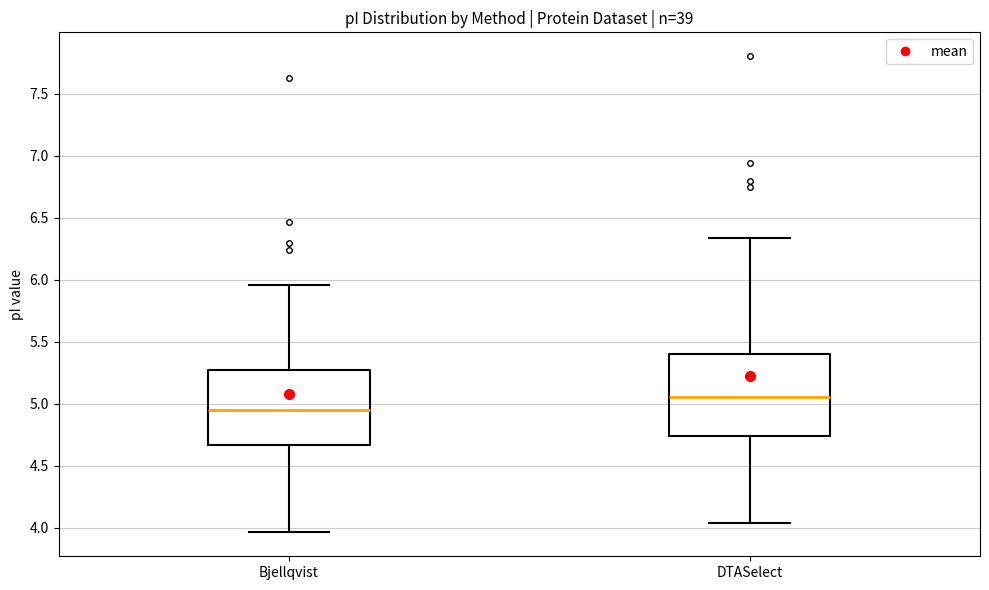

Reading left to right, transcribe this box plot: for each box, give where its median line is, the range the box spans, and where its two whiskers end, as read against the y-axis. The values are not printed on the chart, so give them approximately, as read against the axis.

Bjellqvist: median 4.95, box 4.65 to 5.25, whiskers 3.95 to 5.95
DTASelect: median 5.05, box 4.75 to 5.40, whiskers 4.05 to 6.35